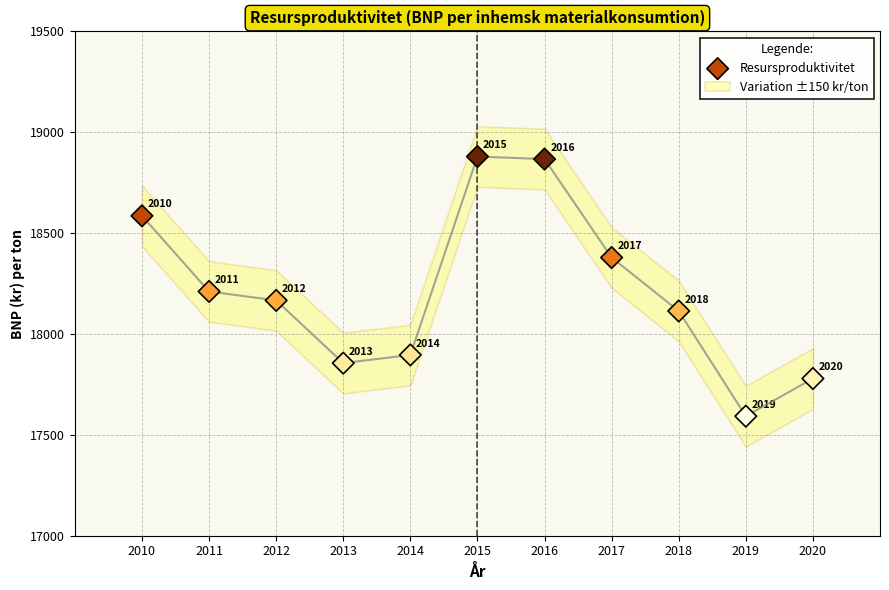

What is the range of Y values (max minus min)?

1287.2